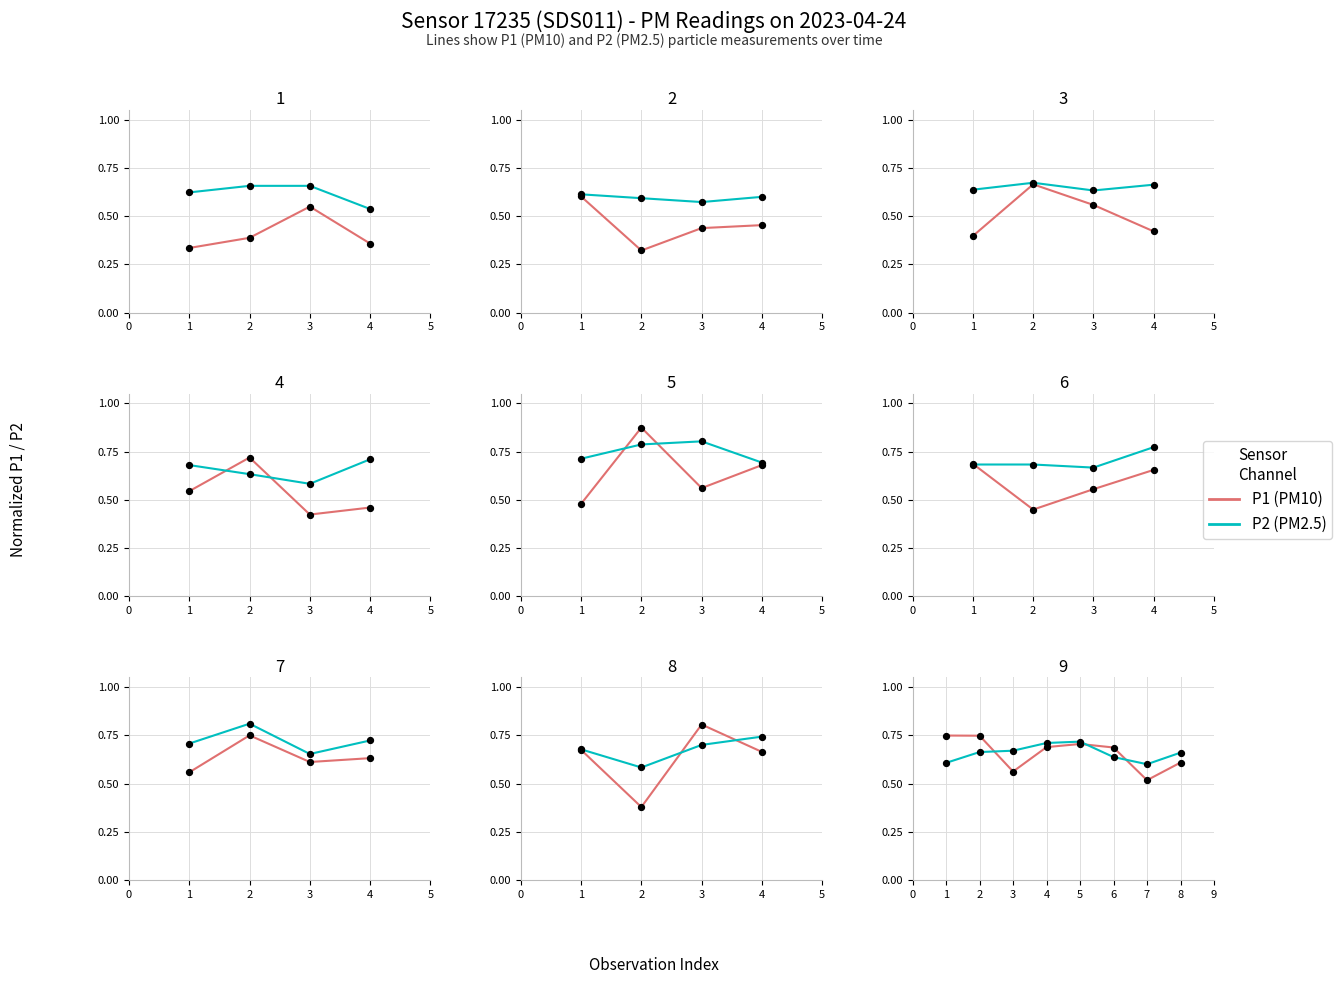

What are all the series names shown in the legend?

P1, P2